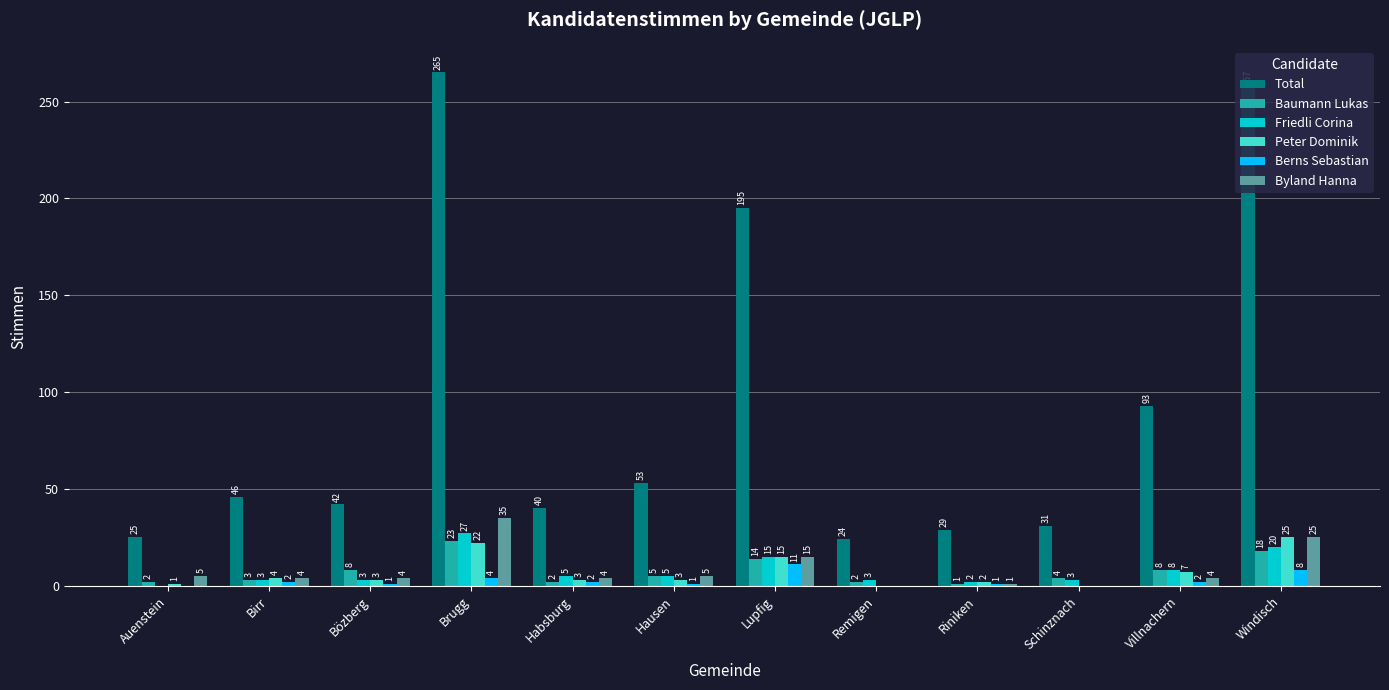

What is the sum of the Berns Sebastian values at Villnachern and Birr?

4